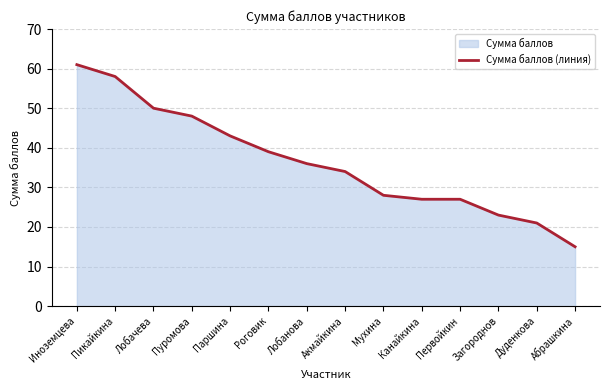

At which label does the data first exceed 36?

Иноземцева